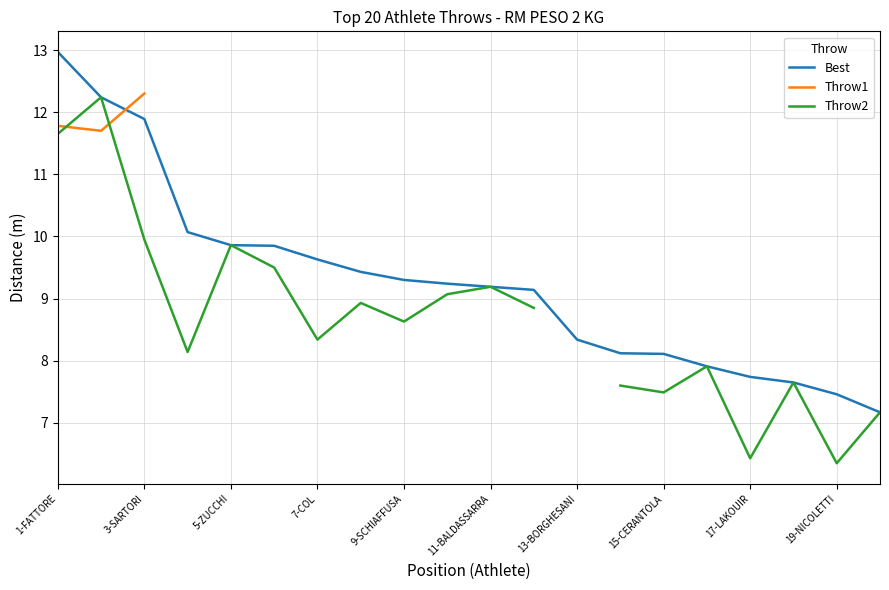

Which series has the largest range (max minus min)?

Throw2